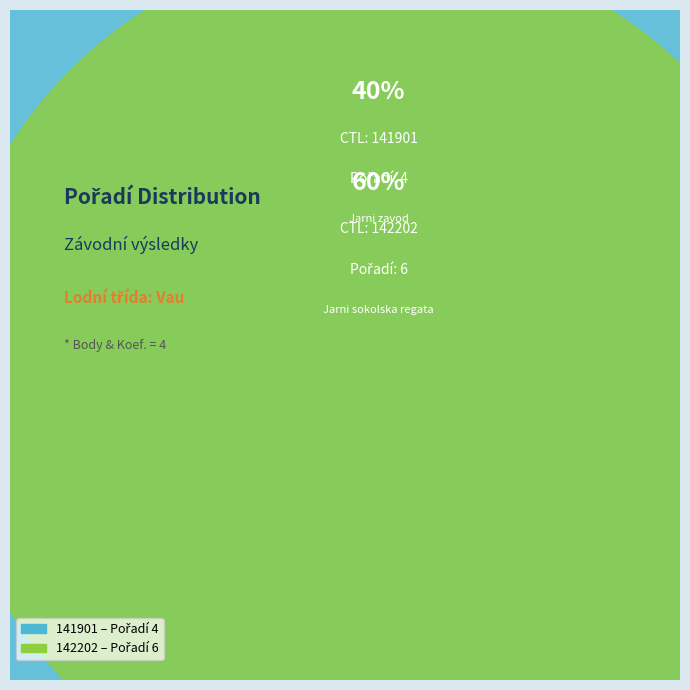

The 142202 slice represents 50% of the pie. True or false?

False